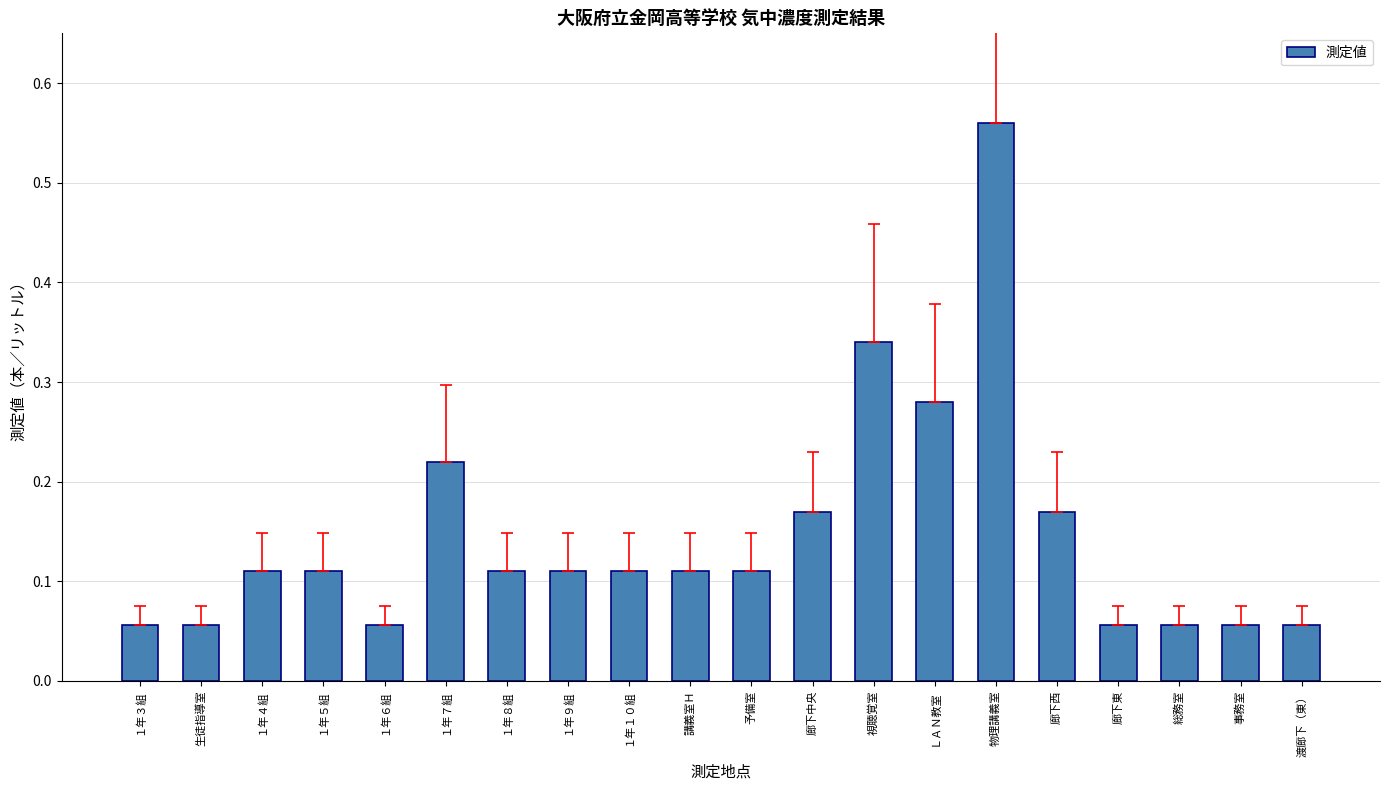

What position from the right is １年６組?

16